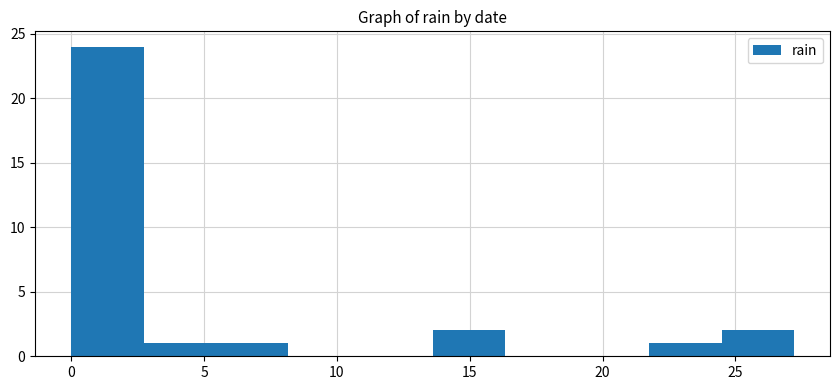

Which range on the x-axis has the tallest bar?

0.0 to 2.5